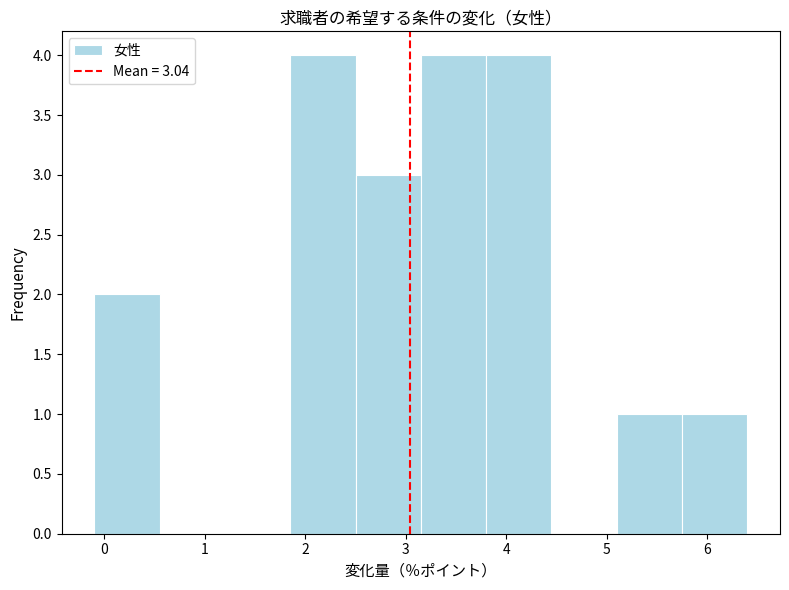

What is the height of the bar covering 3.15 to 3.80 on the x-axis? Neither the bar edges nor the heights are printed on the chart, so give them approximately, as read against the axes.

4